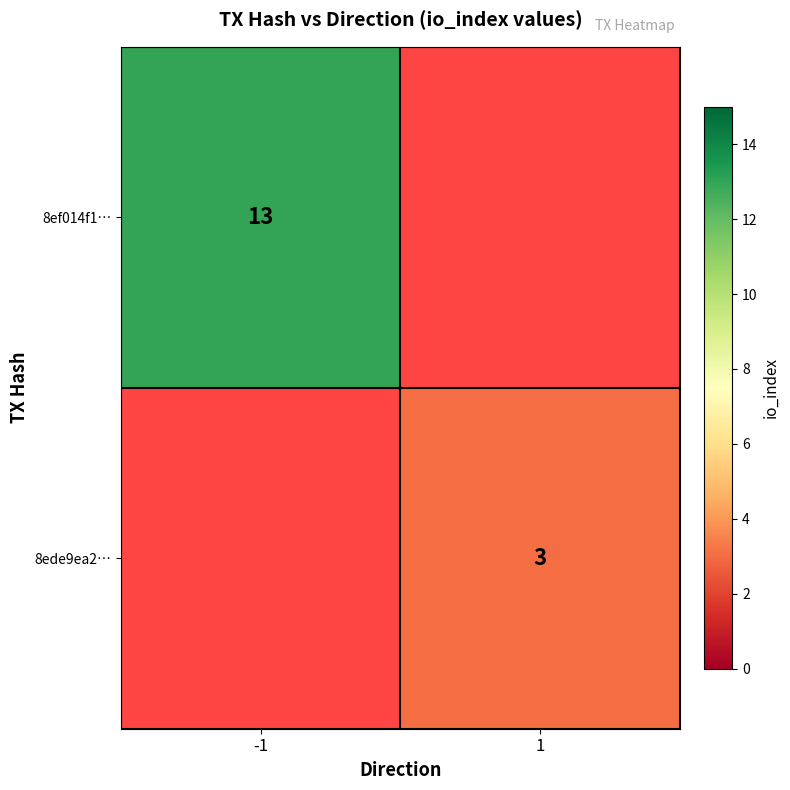

True or false: 8ef014f1… has a value of 13 at -1.

True